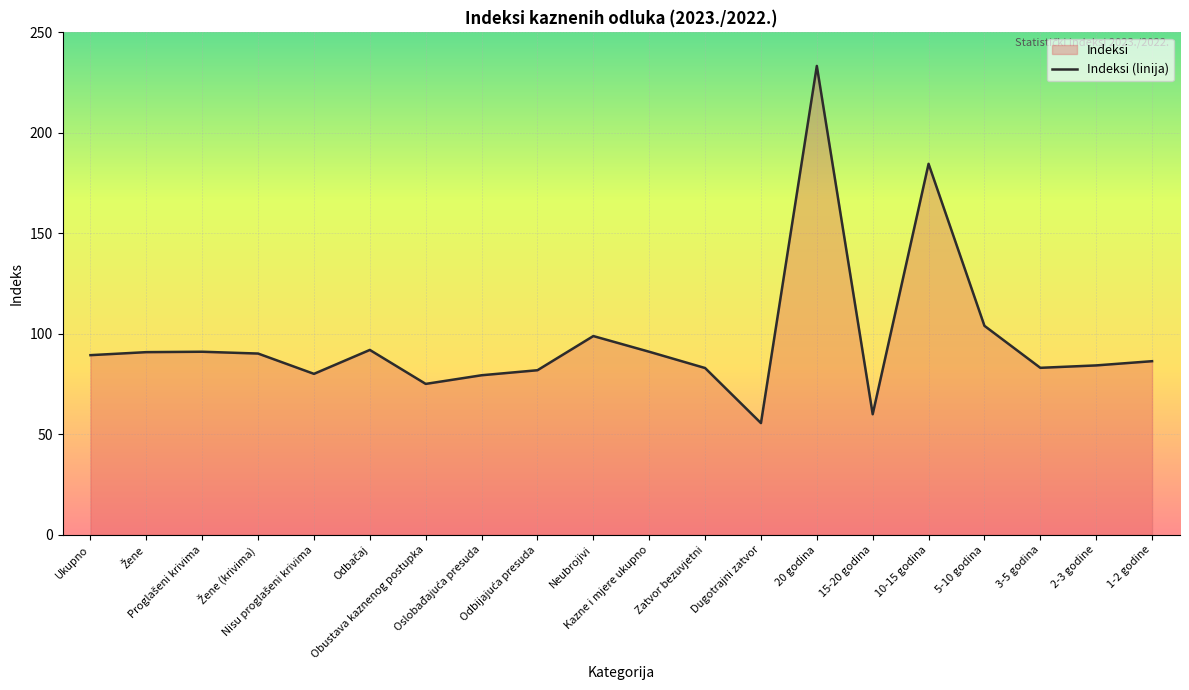

Which has a higher value, 10-15 godina or 15-20 godina?

10-15 godina